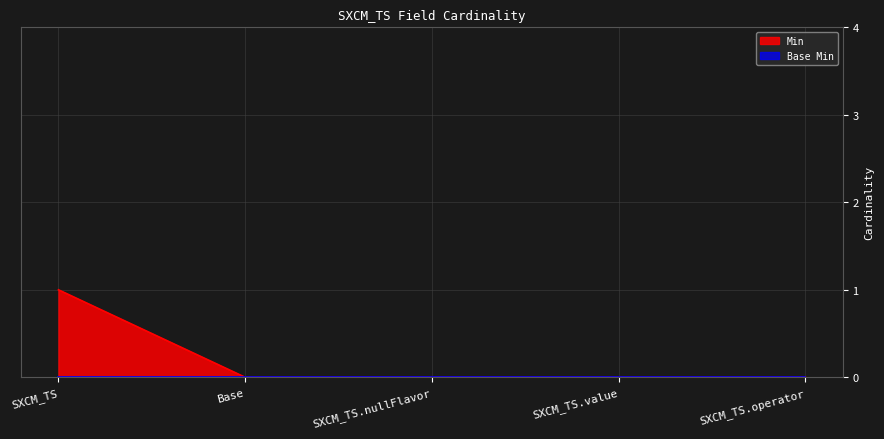

What position from the left is SXCM_TS.value?

4